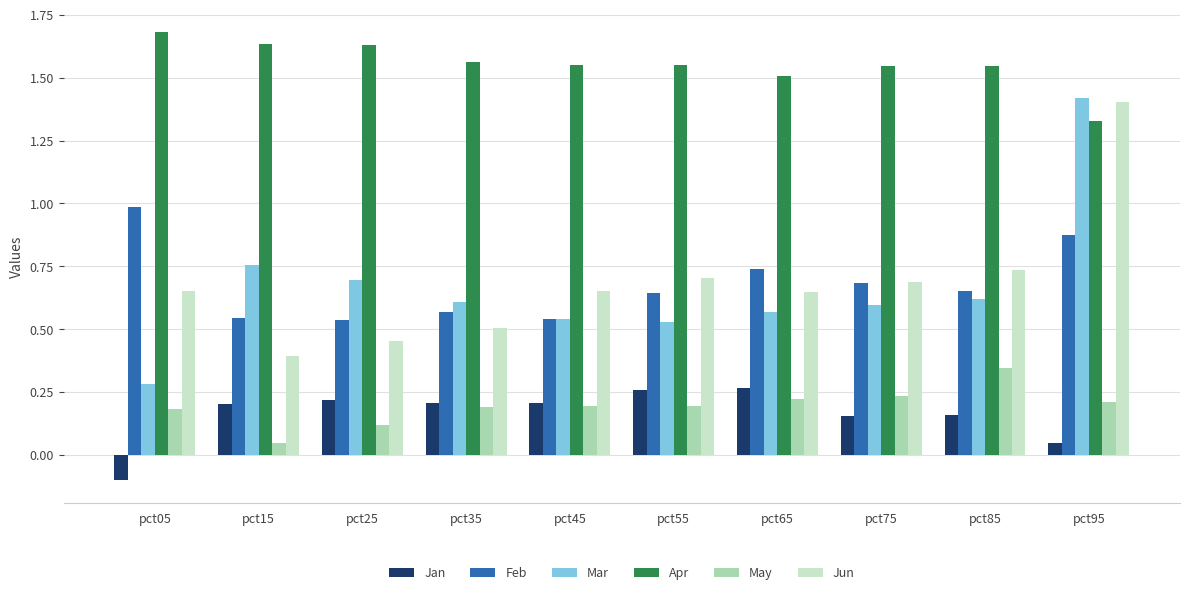

What is the difference between the maximum and minimum values in the Jan series?

0.4